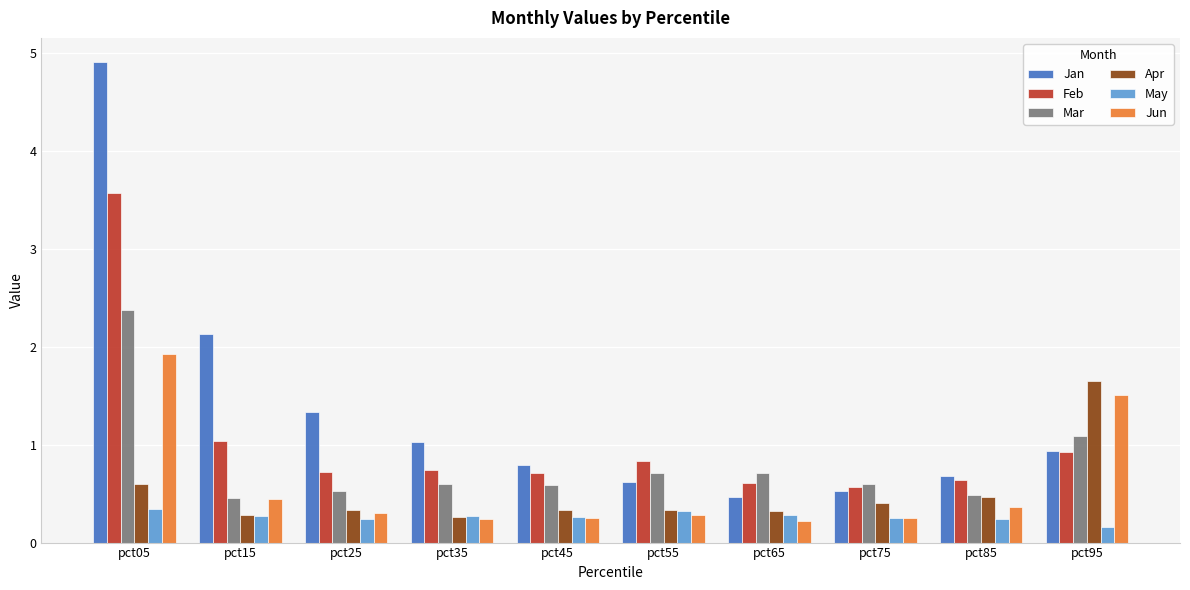

What is the difference between the highest and lowest values at pct95?

1.5